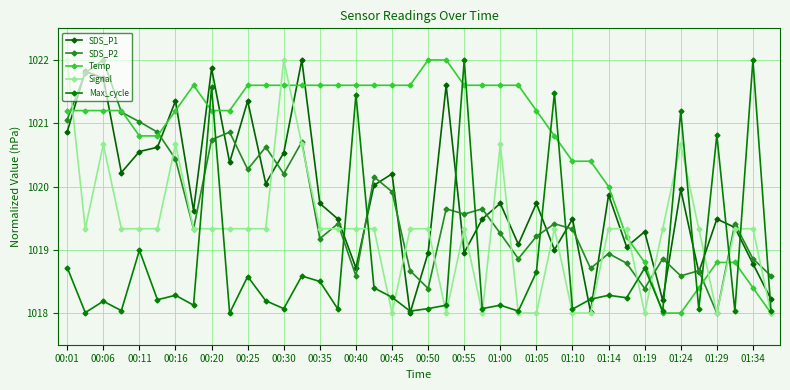

What is the label of the 14th point from the left?

01:05